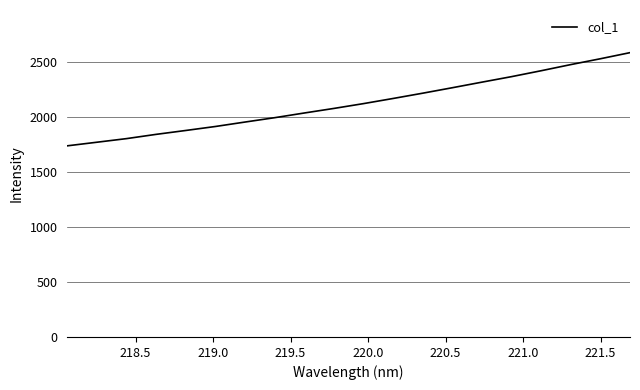

What is the smallest value displayed?

1736.6